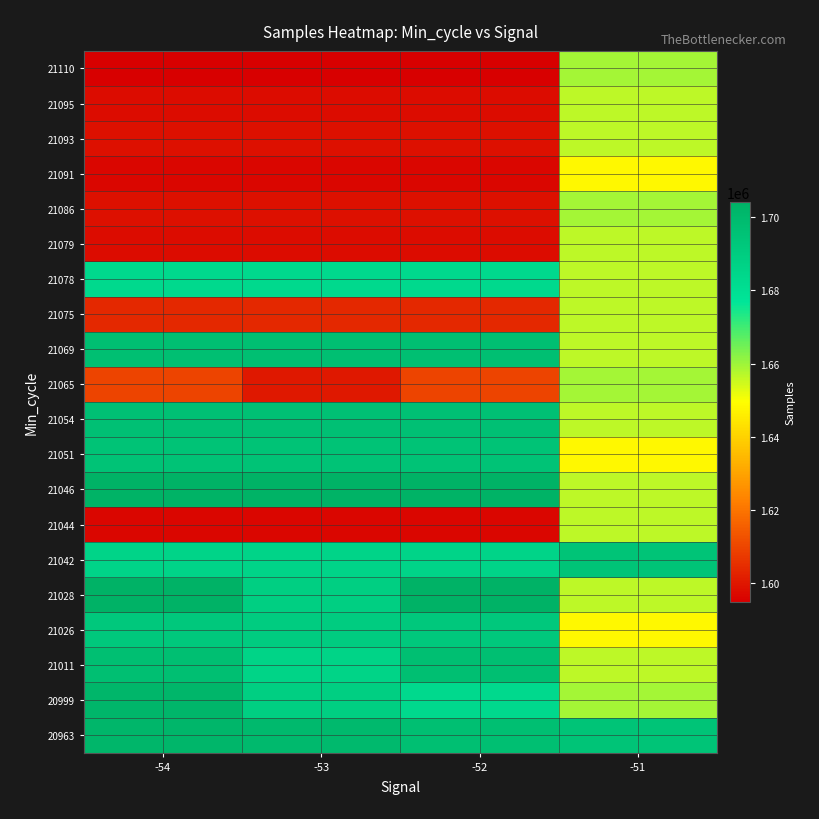

What is the difference between the highest and lowest values at -52?

109244